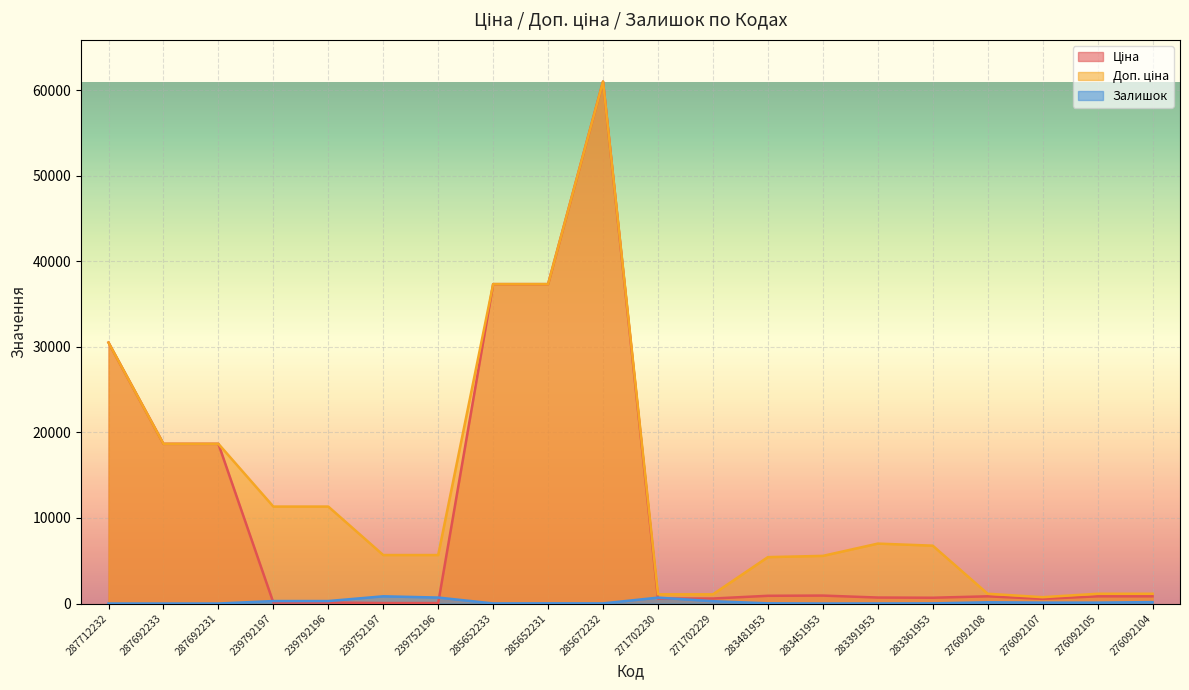

What is the difference between the maximum and minimum values in the Залишок series?

845.0